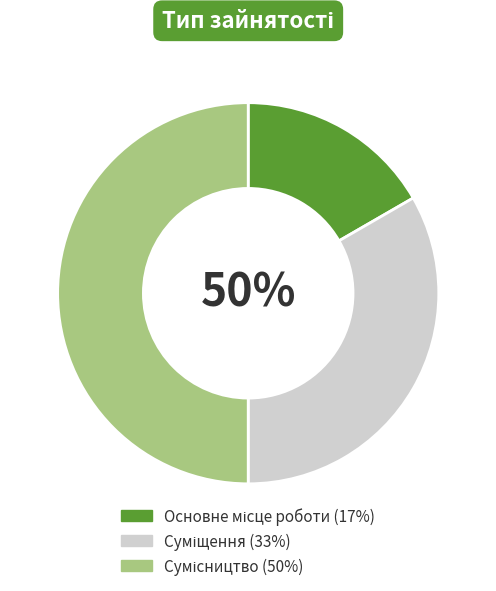

How many slices are in this pie chart?

3